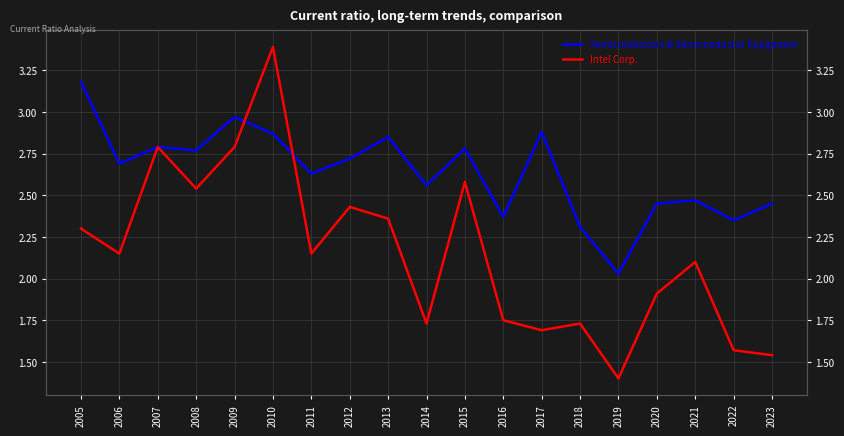

Which series has the largest total across all categories?

Semiconductors & Semiconductor Equipment